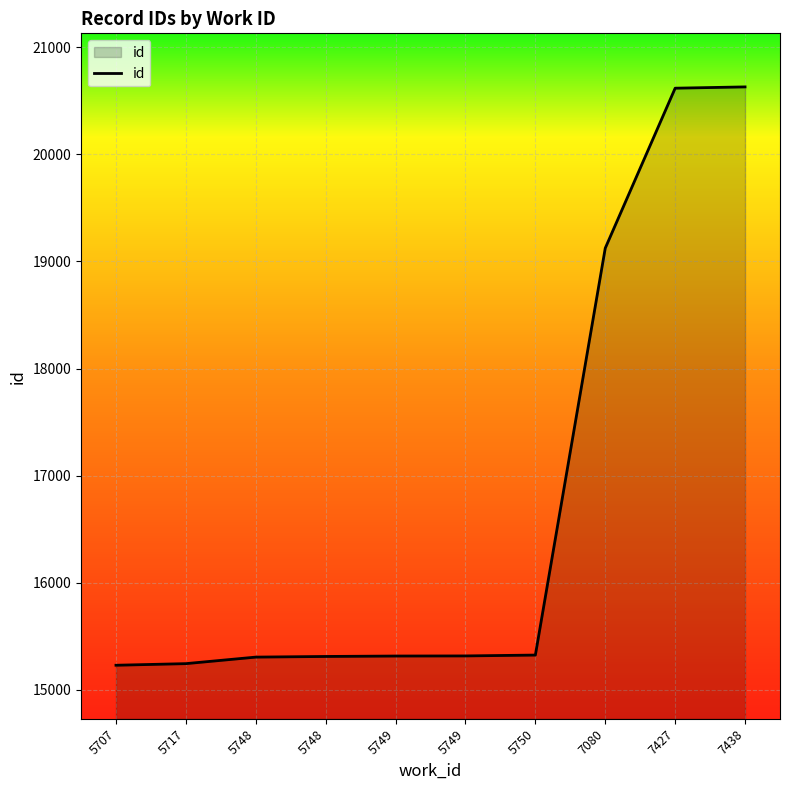

True or false: the data has more than 2 interior local peaks.

False